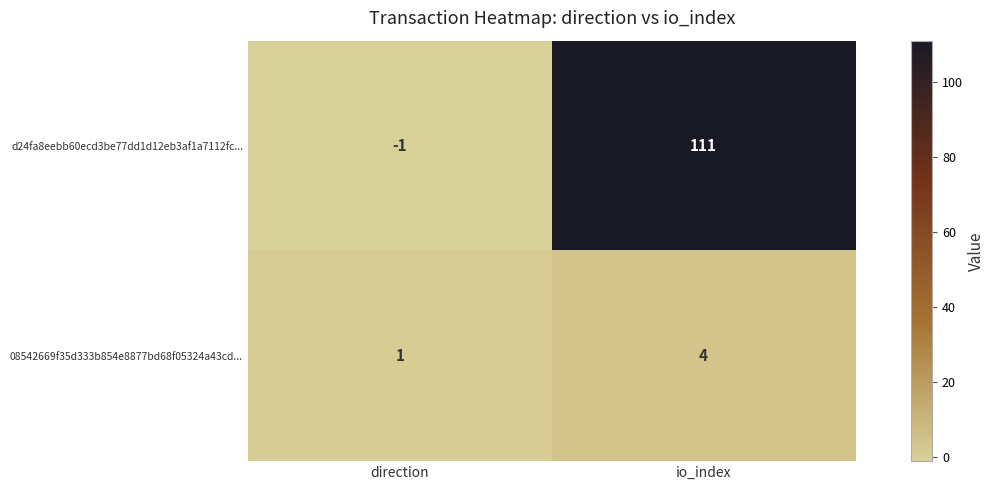

Rank the series by their maximum value, from highest to lowest.

d24fa8eebb60ecd3be77dd1d12eb3af1a7112fc..., 08542669f35d333b854e8877bd68f05324a43cd...